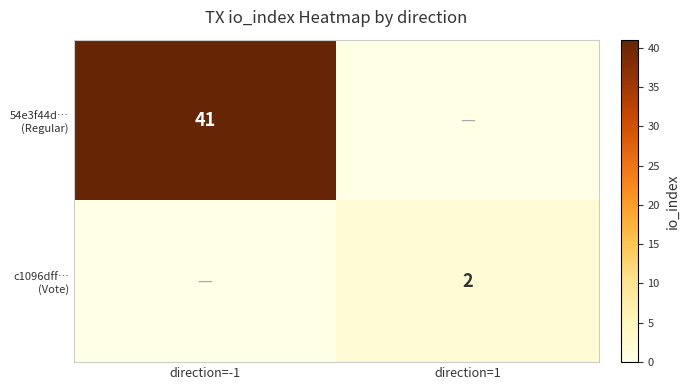

Rank the categories by 54e3f44d… (Regular) value from lowest to highest.

direction=1, direction=-1